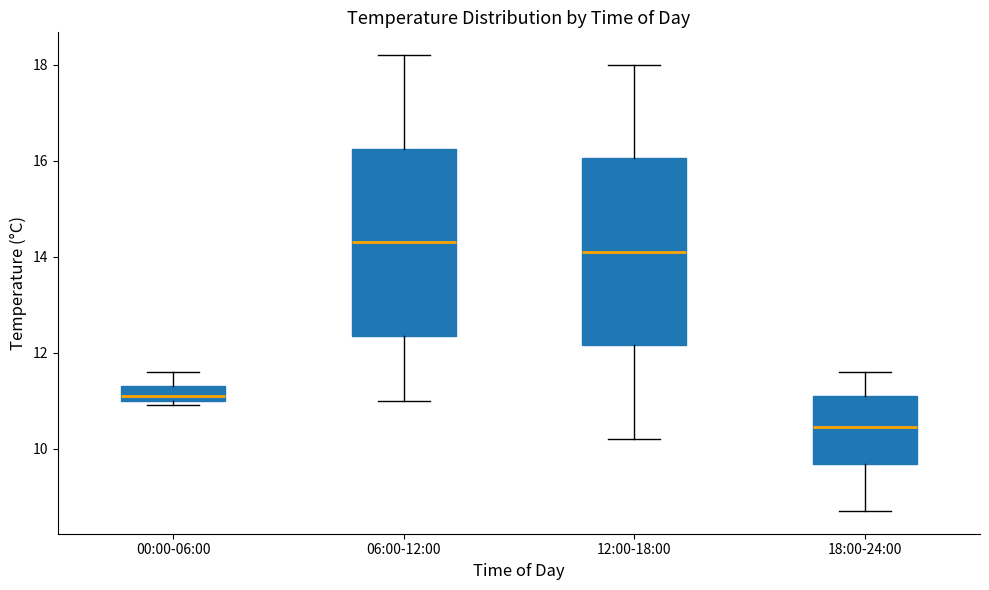

Reading left to right, transcribe this box plot: for each box, give where its median line is, the range the box spans, and where its two whiskers end, as read against the y-axis. The values are not printed on the chart, so give them approximately, as read against the axis.

00:00-06:00: median 11.2, box 11.0 to 11.4, whiskers 11.0 (just below the box's lower edge) to 11.6
06:00-12:00: median 14.4, box 12.4 to 16.2, whiskers 11.0 to 18.2
12:00-18:00: median 14.2, box 12.2 to 16.0, whiskers 10.2 to 18.0
18:00-24:00: median 10.4, box 9.6 to 11.2, whiskers 8.8 to 11.6